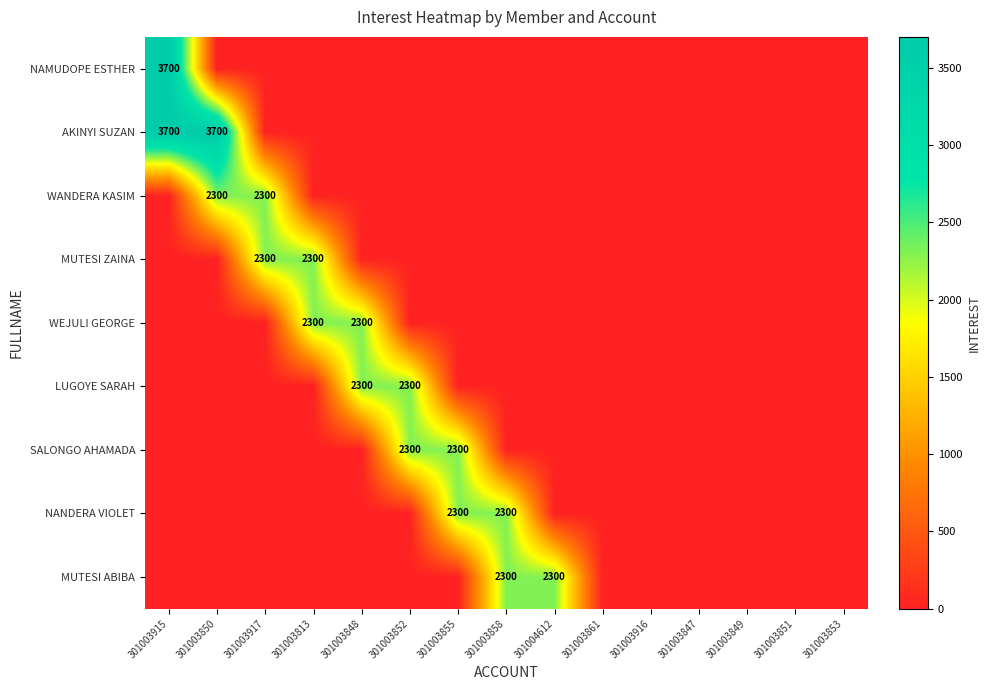

What is the sum of all SALONGO AHAMADA values?

4600